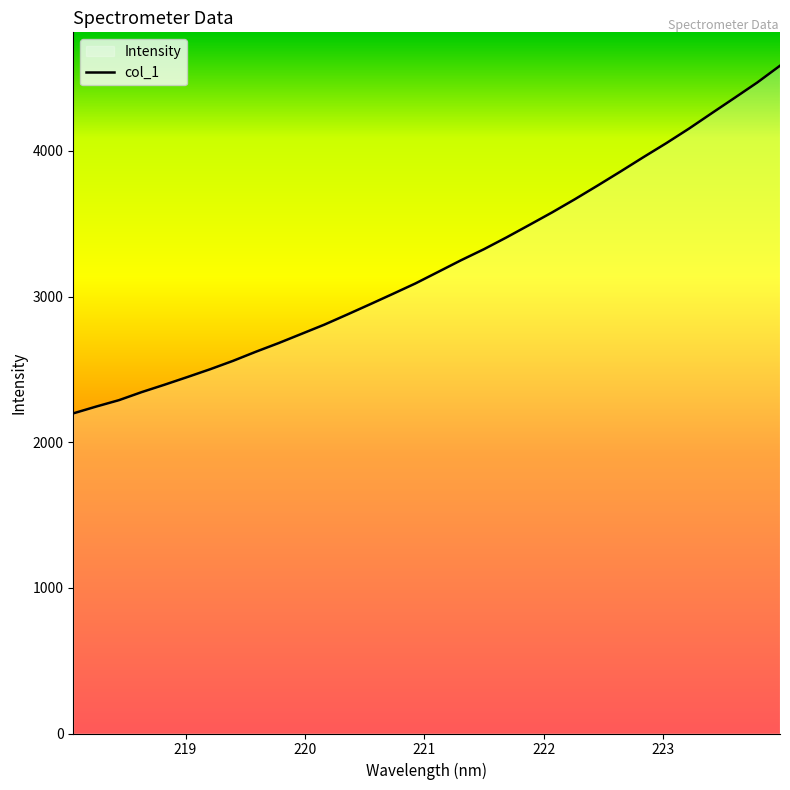

What is the maximum value shown in the chart?

4584.9